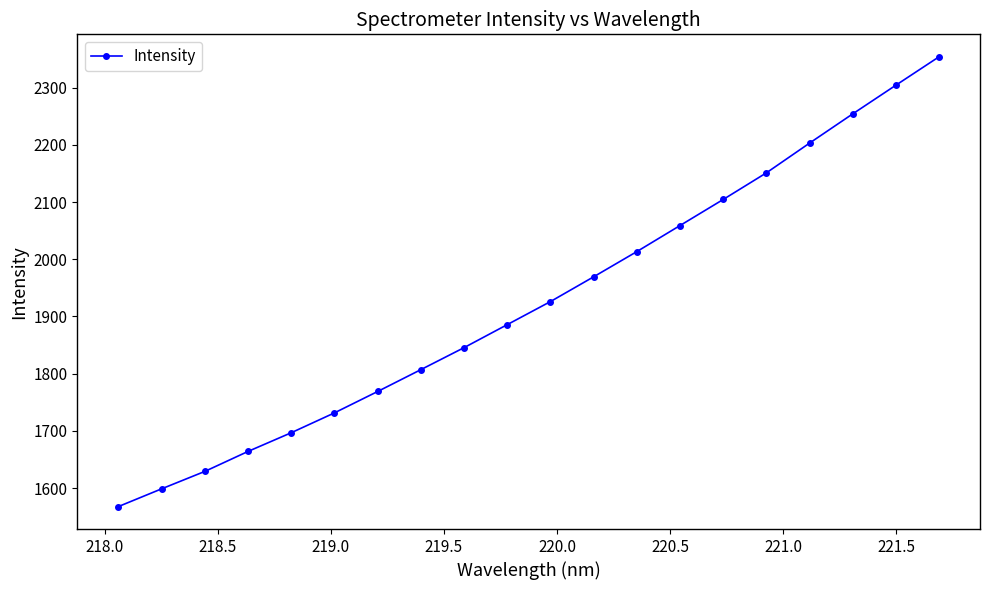

True or false: the data has more than 1 interior local peaks.

False